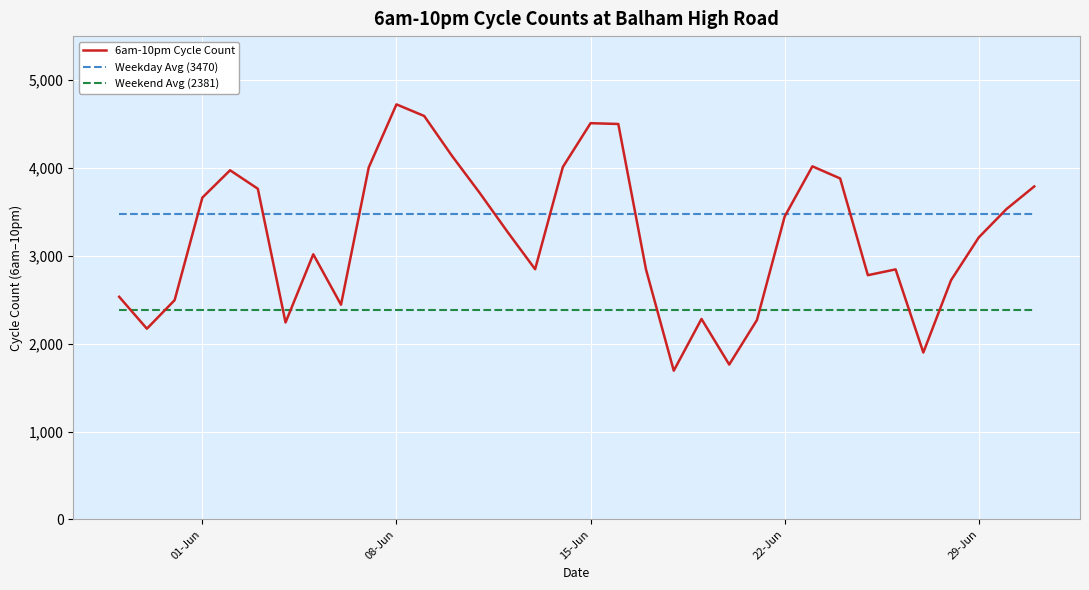

What is the difference between the second highest and second lowest values in the 6am-10pm Cycle Count series?

2829.0